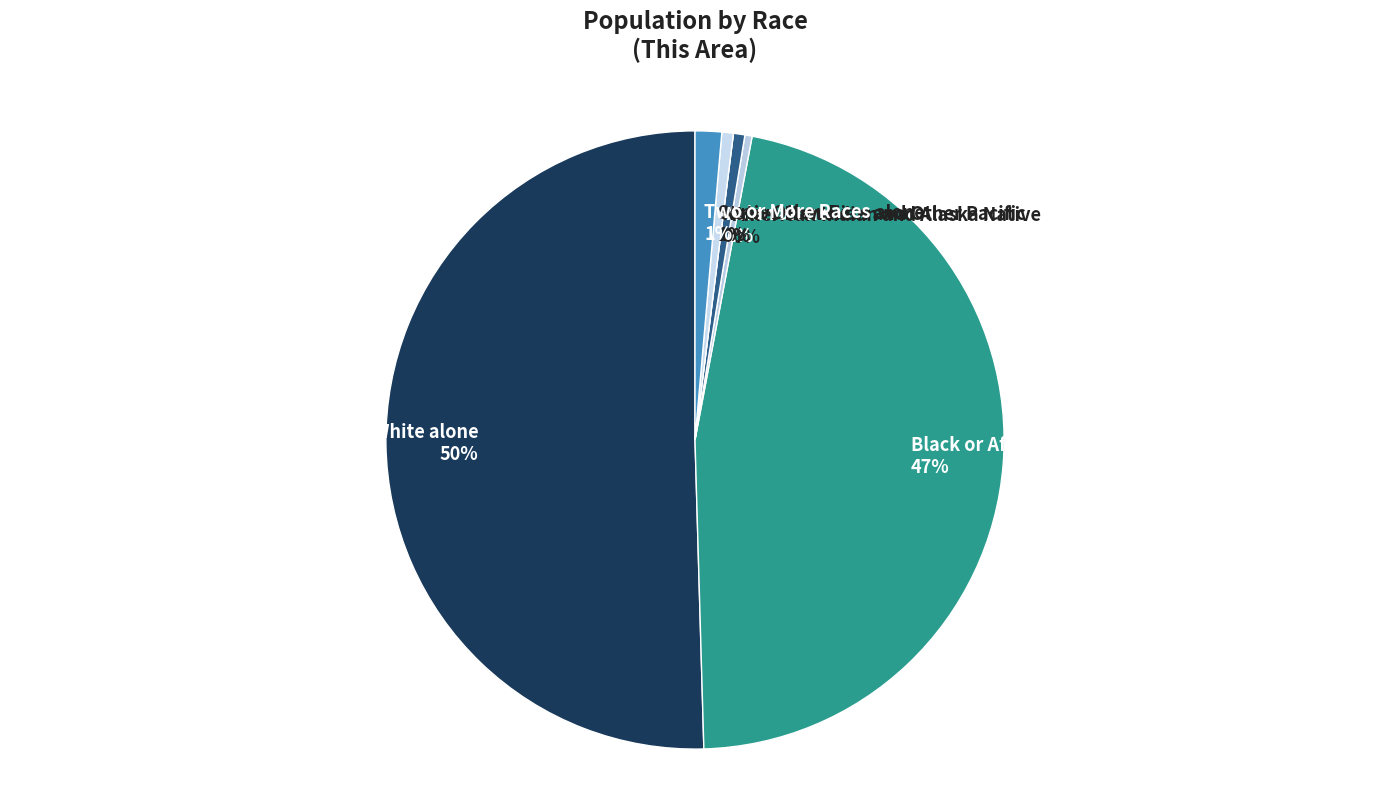

What is the majority slice?

White alone